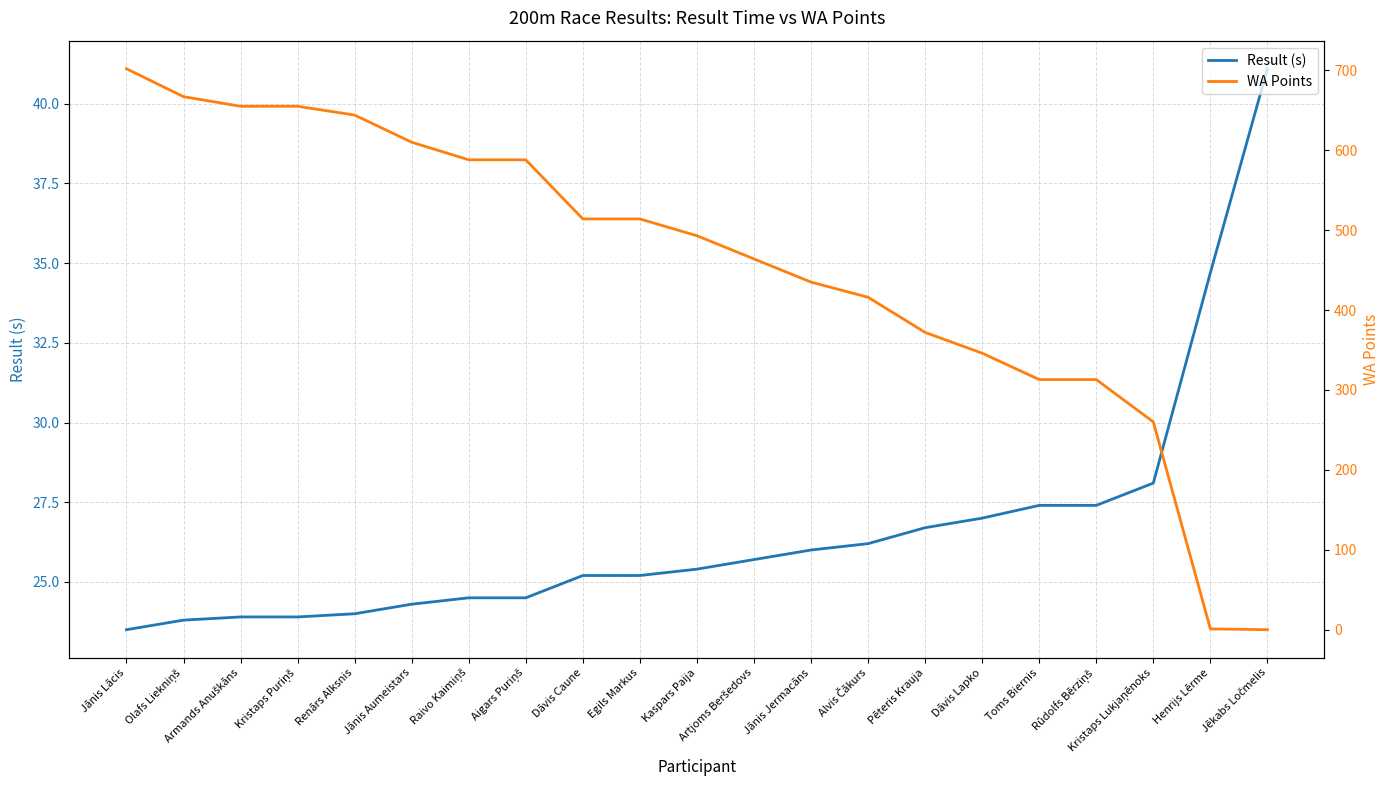

What are all the series names shown in the legend?

Result (s), WA Points